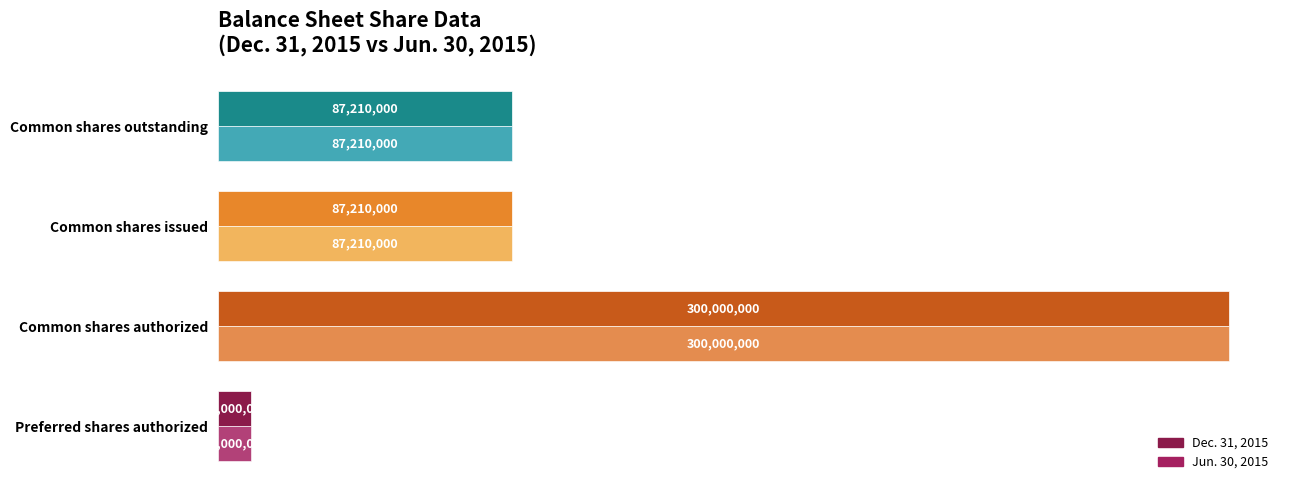

At which label does Jun. 30, 2015 reach its peak?

Common shares authorized